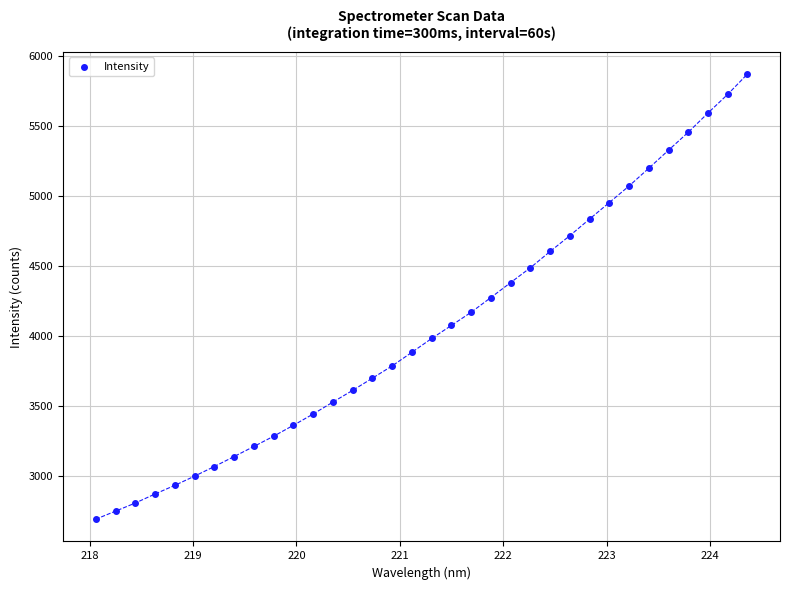

What is the range of Y values (max minus min)?

3177.6